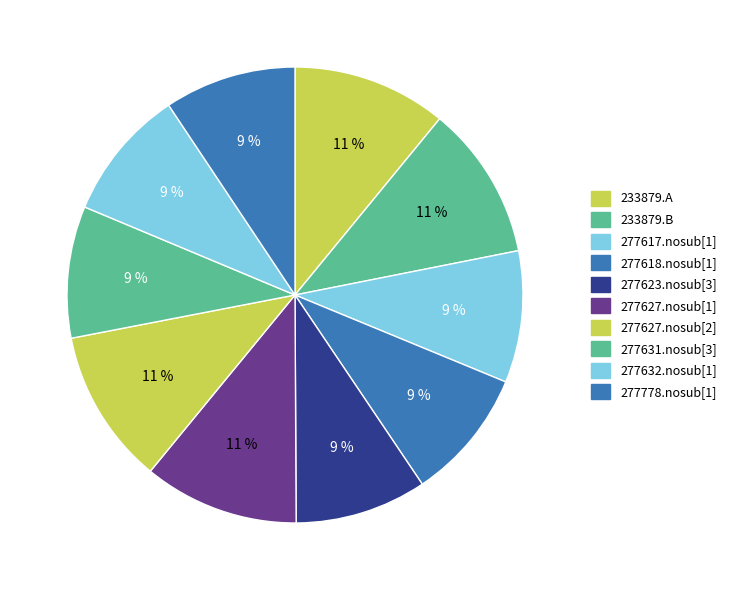

Combined, do 233879.B and 277631.nosub[3] account for over 50%?

No